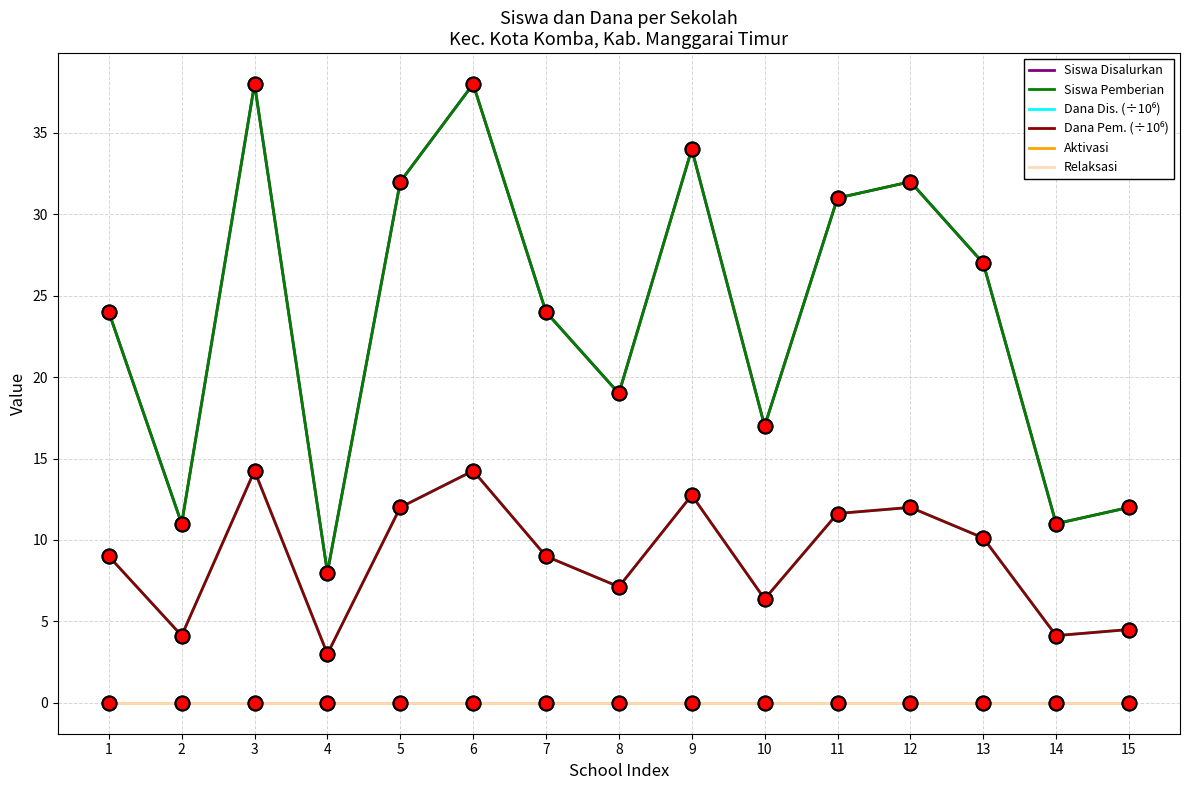

Does the chart have visible grid lines?

Yes